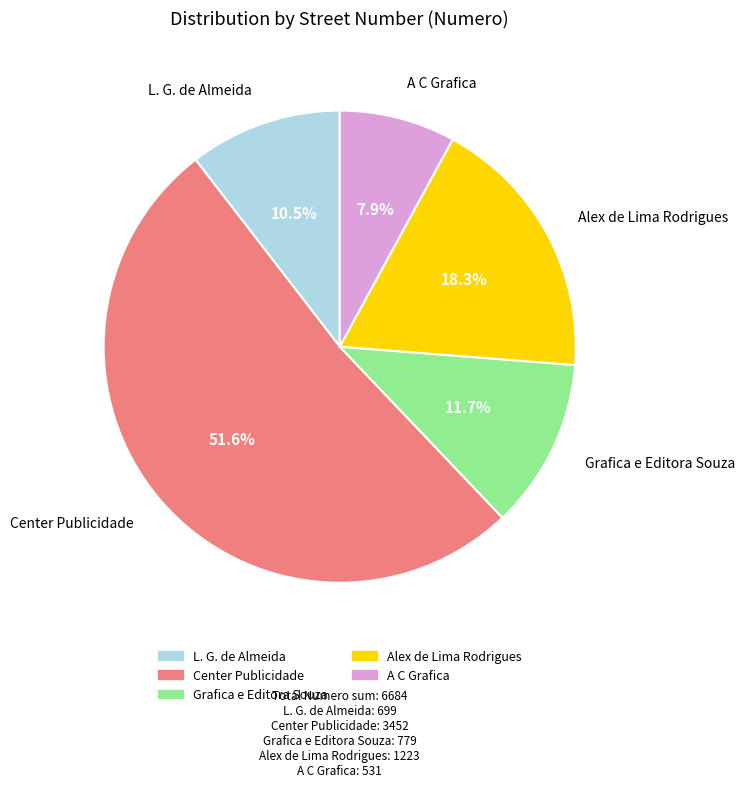

What percentage do Alex de Lima Rodrigues and Grafica e Editora Souza together represent?

30.0%